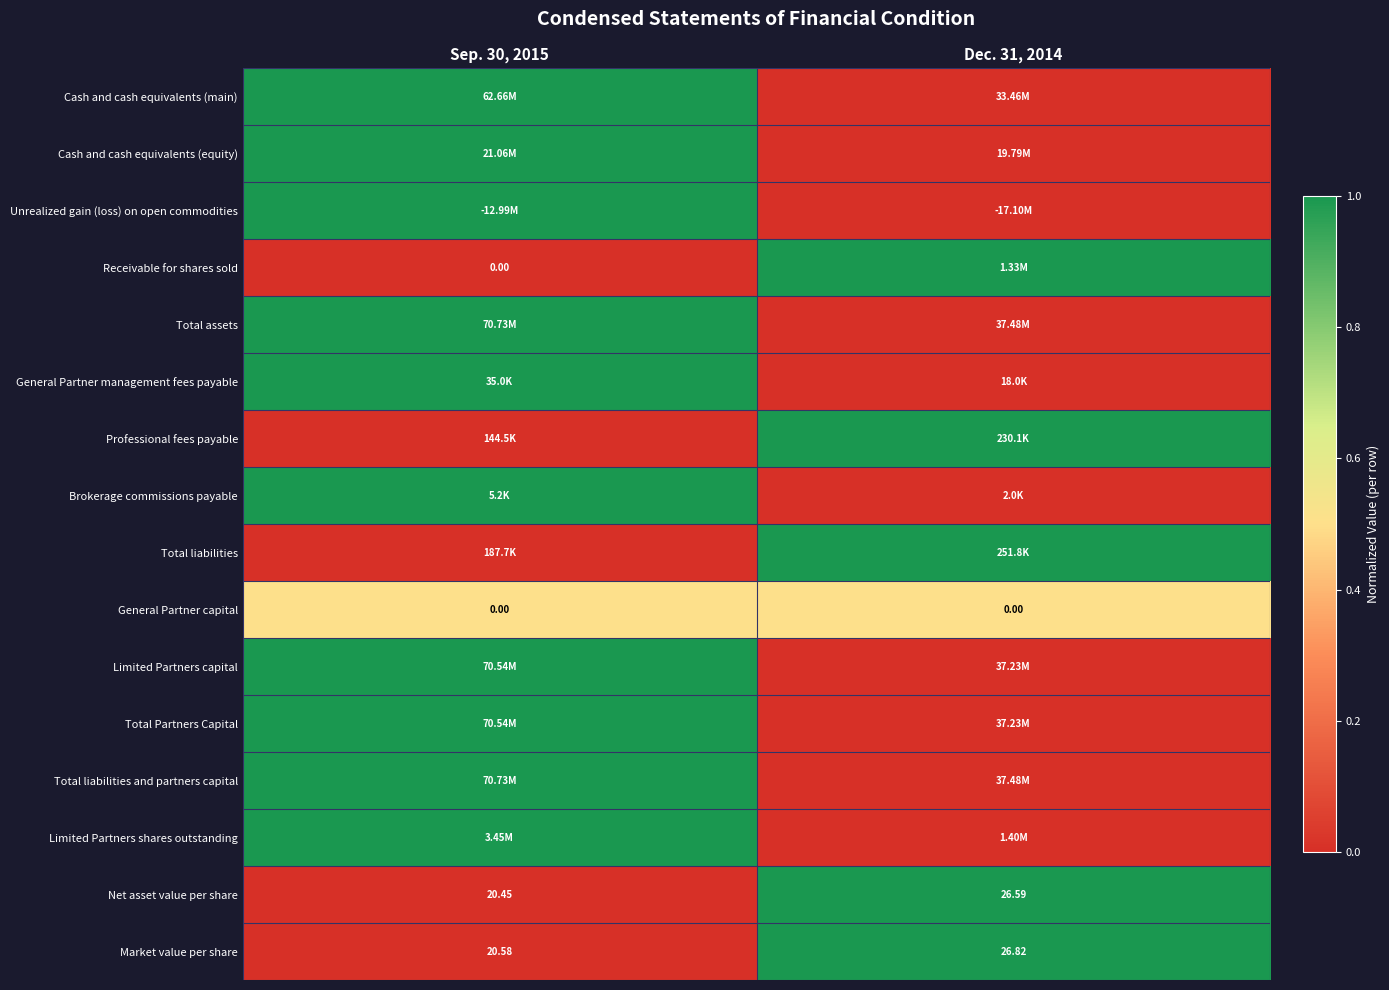

At which category does the chart reach its minimum across all series?

Dec. 31, 2014